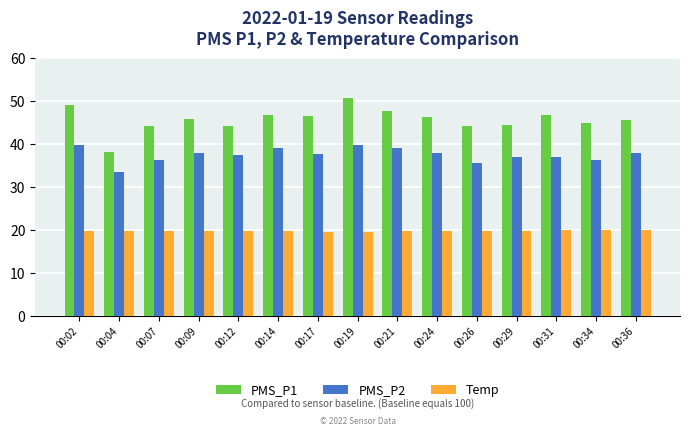

List the series in order of their overall mean, lowest first.

Temp, PMS_P2, PMS_P1